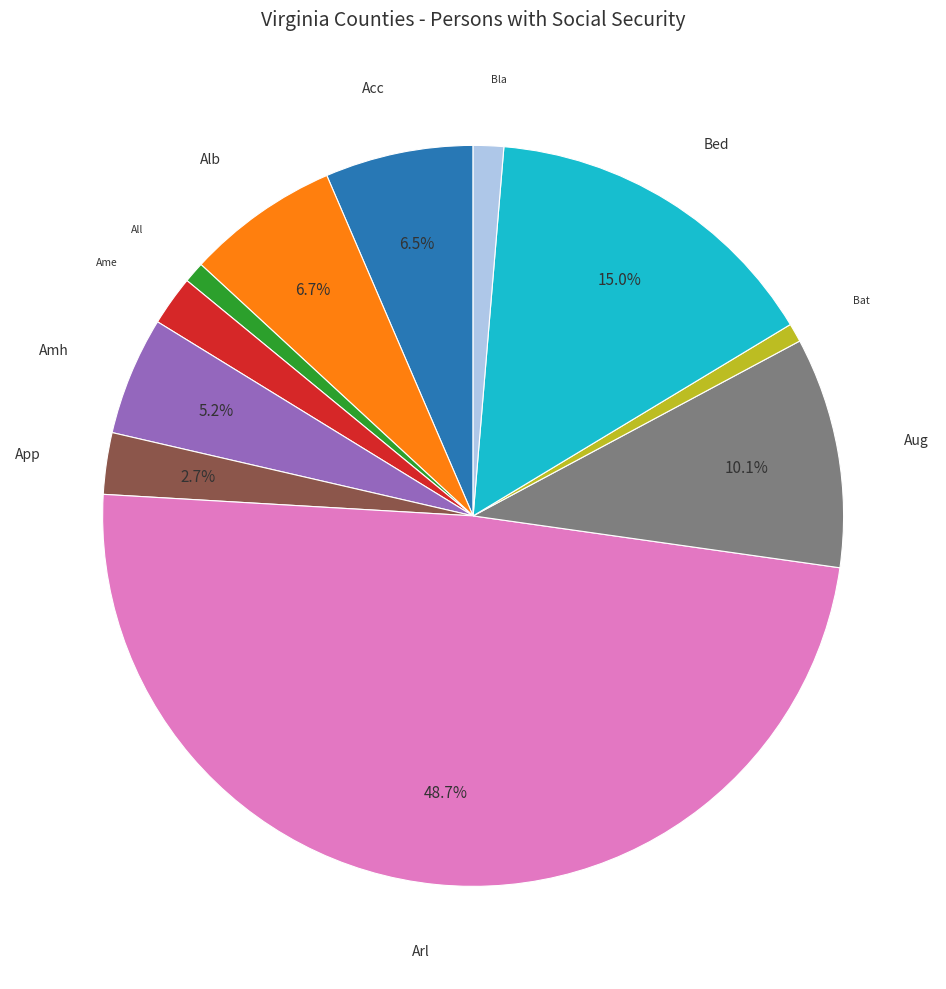

Is there any slice that represents more than half of the pie?

No